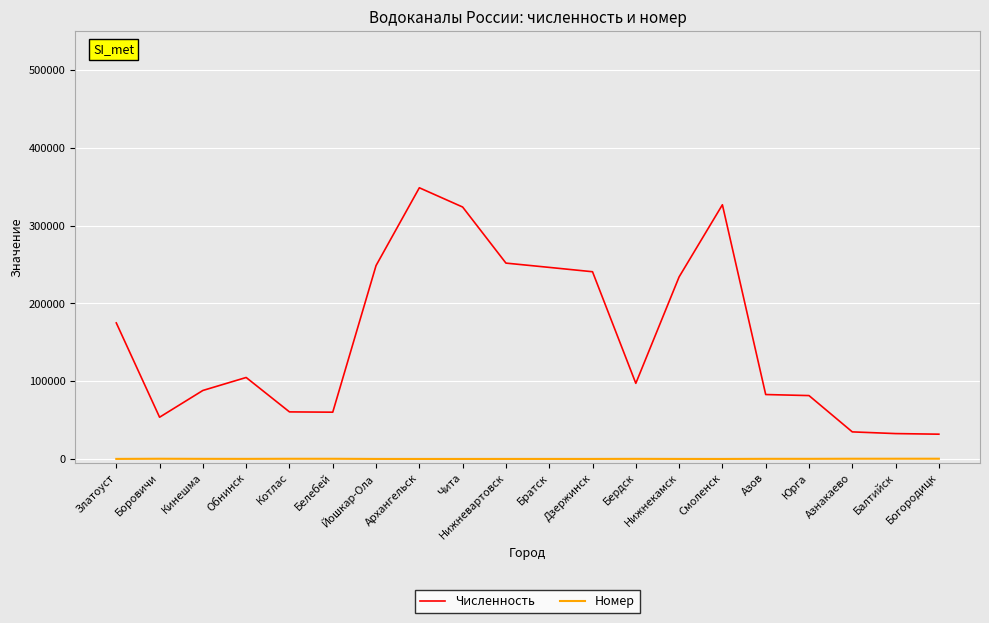

At how many categories does at least one series exceed 119412?

9